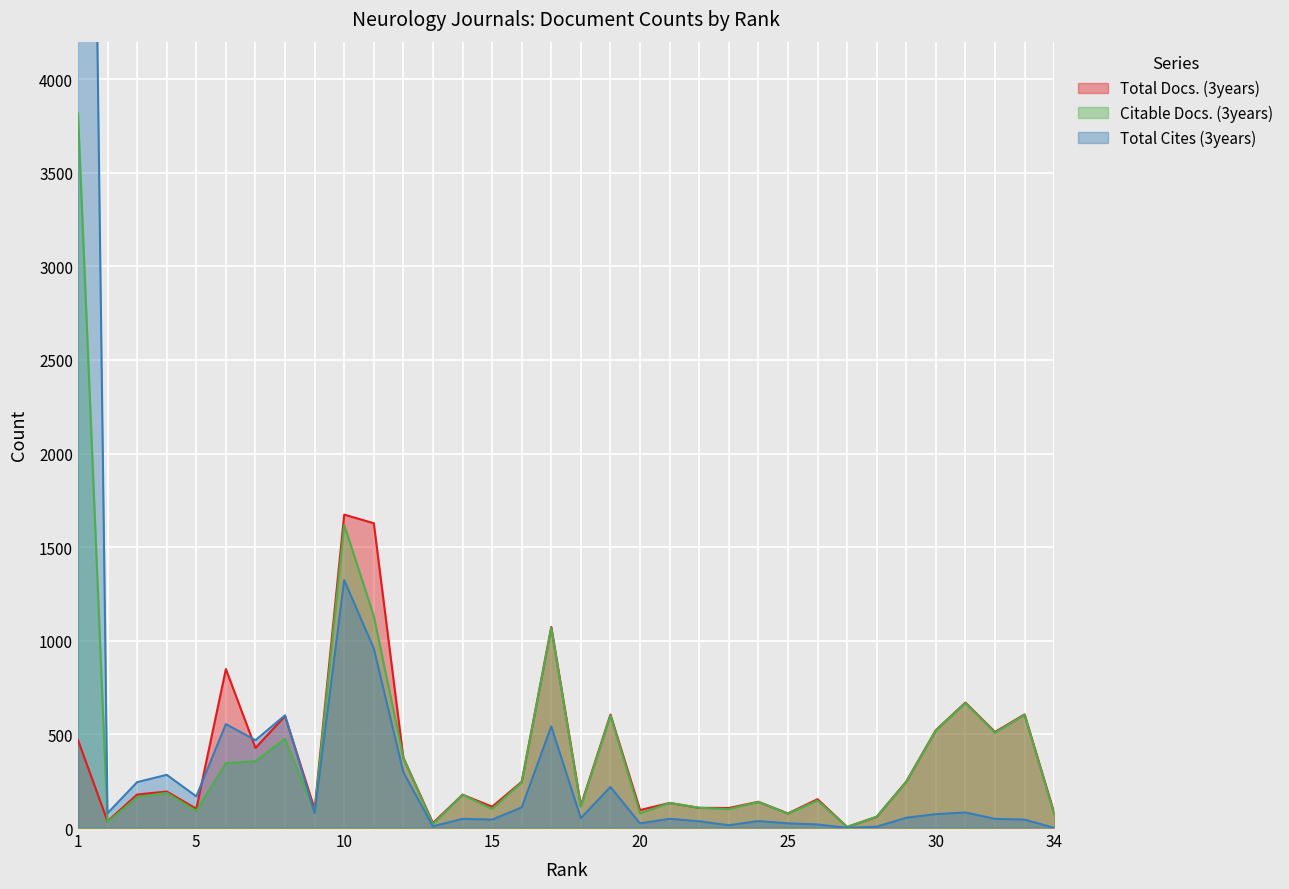

Is it true that Total Docs. (3years) equals 134 at 21?

True